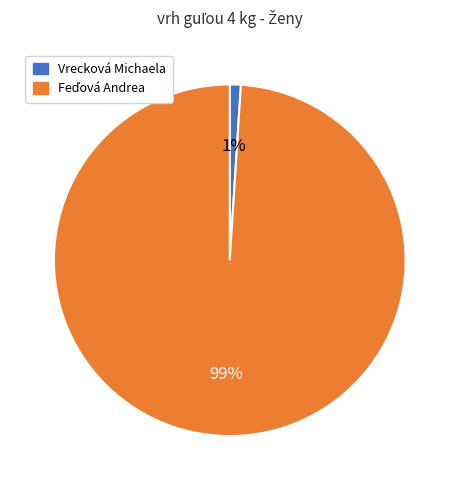

Is it true that Vrecková Michaela is 10% of the pie?

False